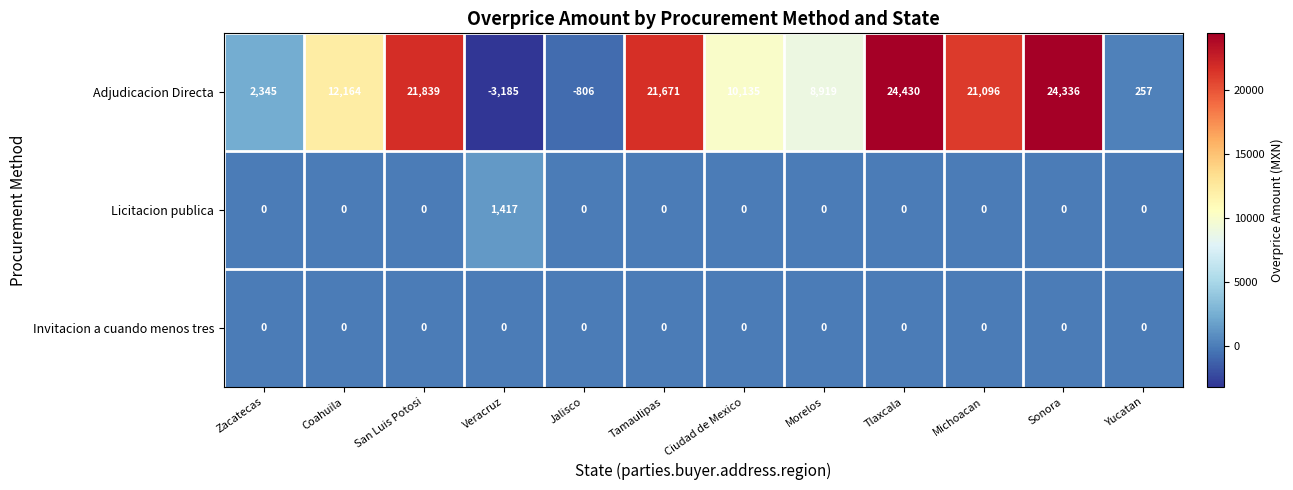

How many values in the Licitacion publica series exceed 0?

1